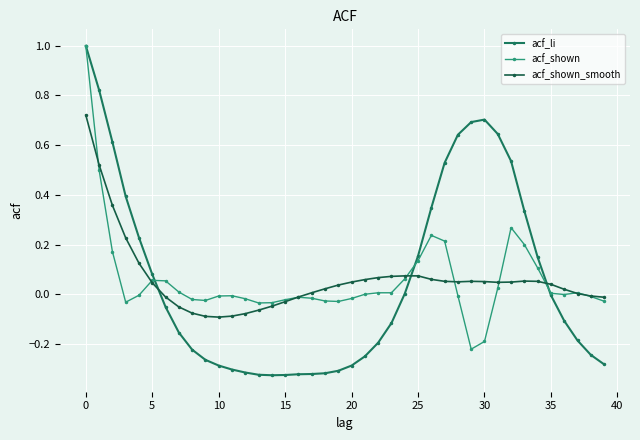

How many lines are shown in the chart?

3